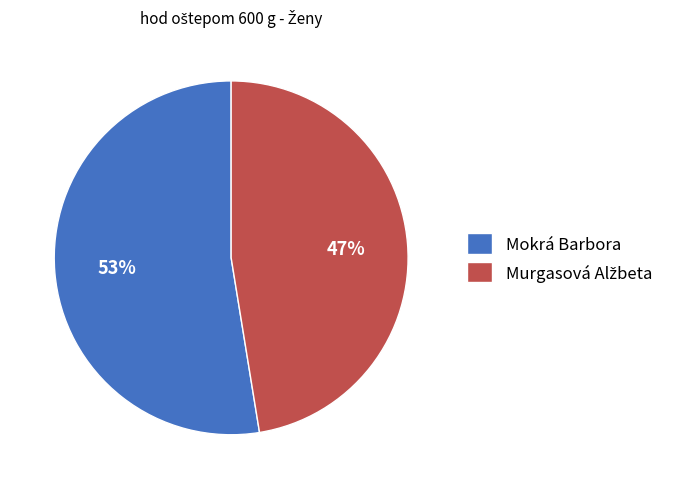

True or false: Mokrá Barbora accounts for 66% of the total.

False